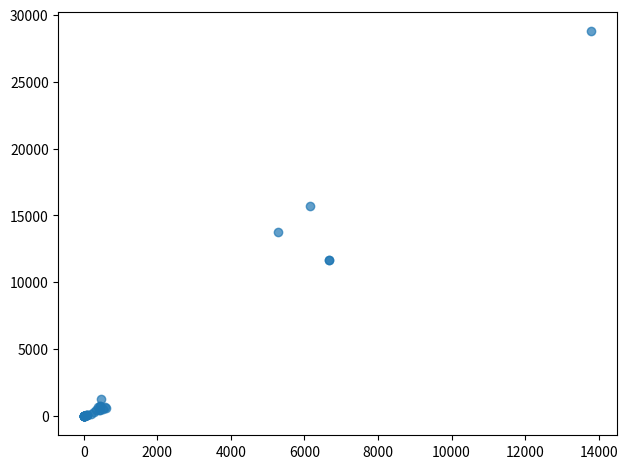

What Y value in the scatter plot is closest to 14378?

13741.6